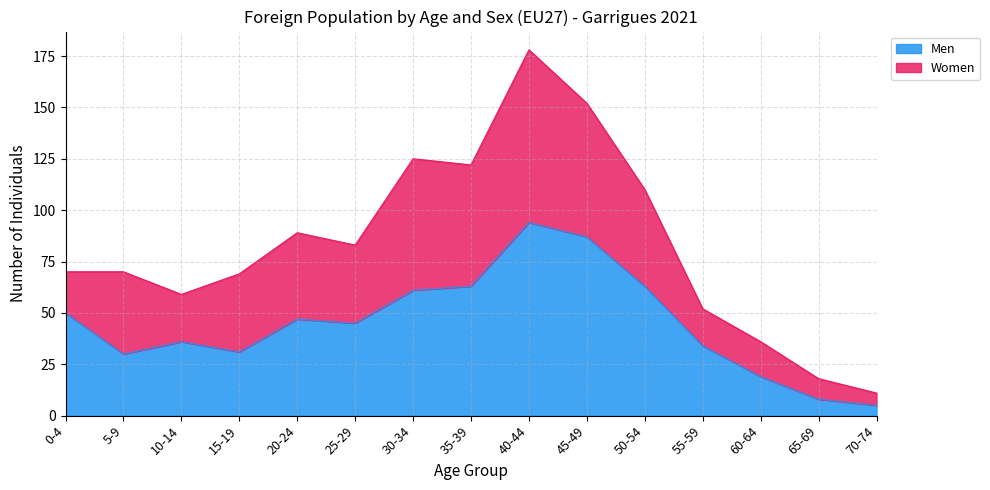

Reading left to right, list all the values displayed in this chart.

0-4=50	5-9=30	10-14=36	15-19=31	20-24=47	25-29=45	30-34=61	35-39=63	40-44=94	45-49=87	50-54=63	55-59=34	60-64=19	65-69=8	70-74=5